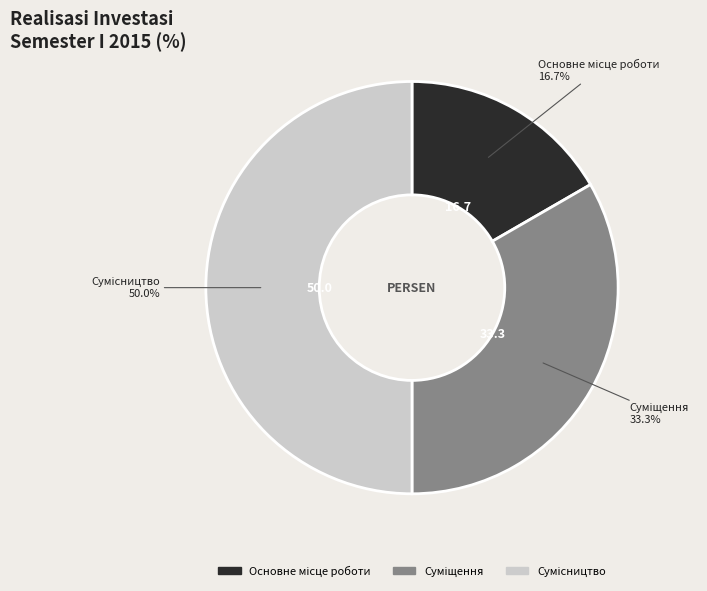

Count the number of slices in the pie.

3